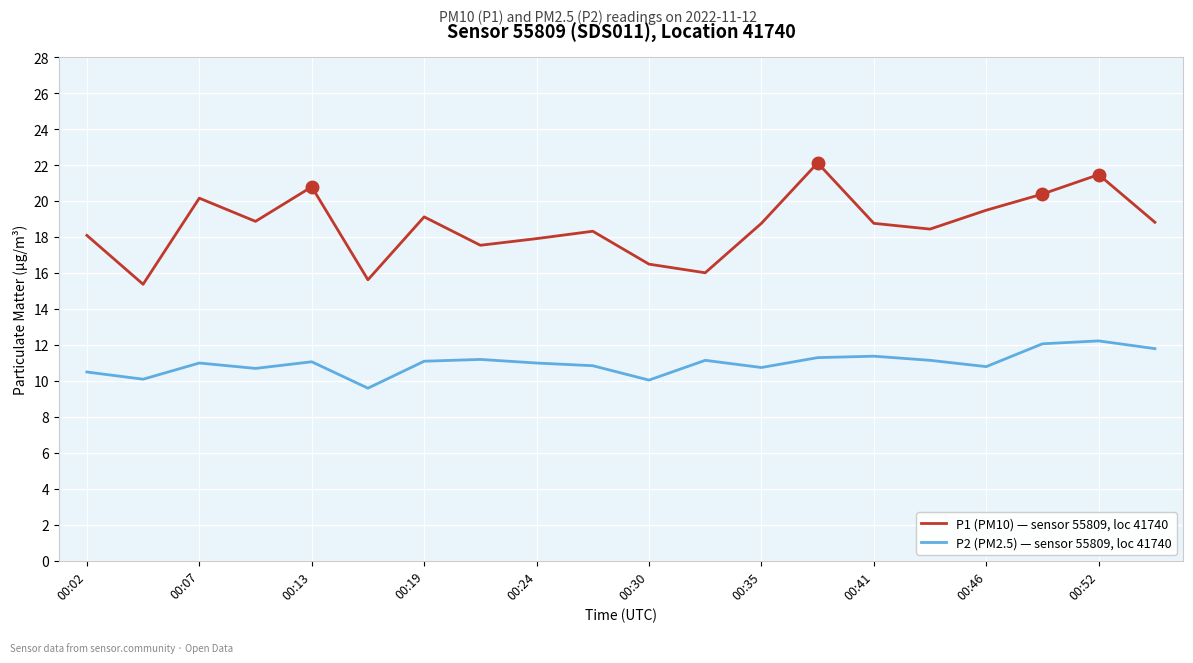

What is the greatest value displayed?

22.1